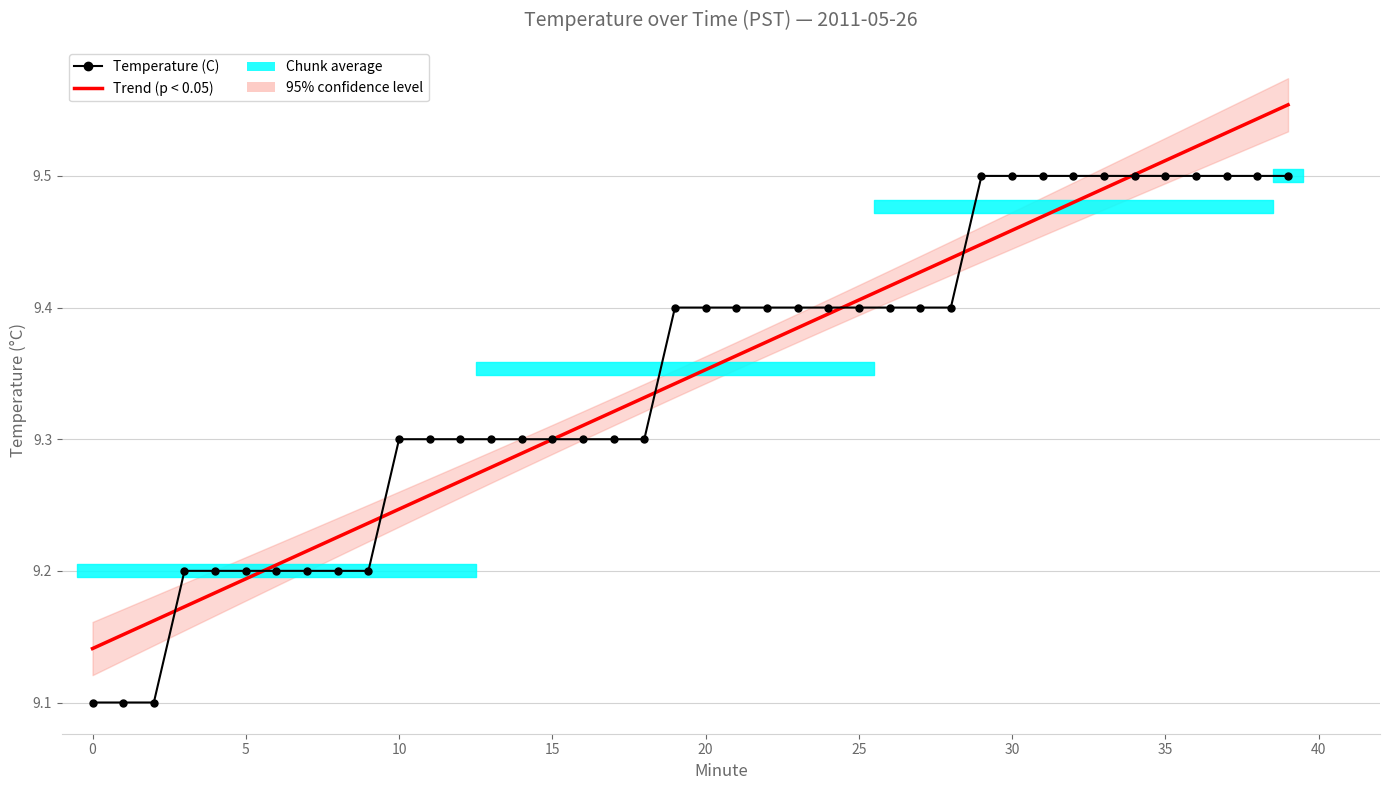

After their last crossing, which series has the higher values: Trend (p < 0.05) or Temperature (C)?

Trend (p < 0.05)